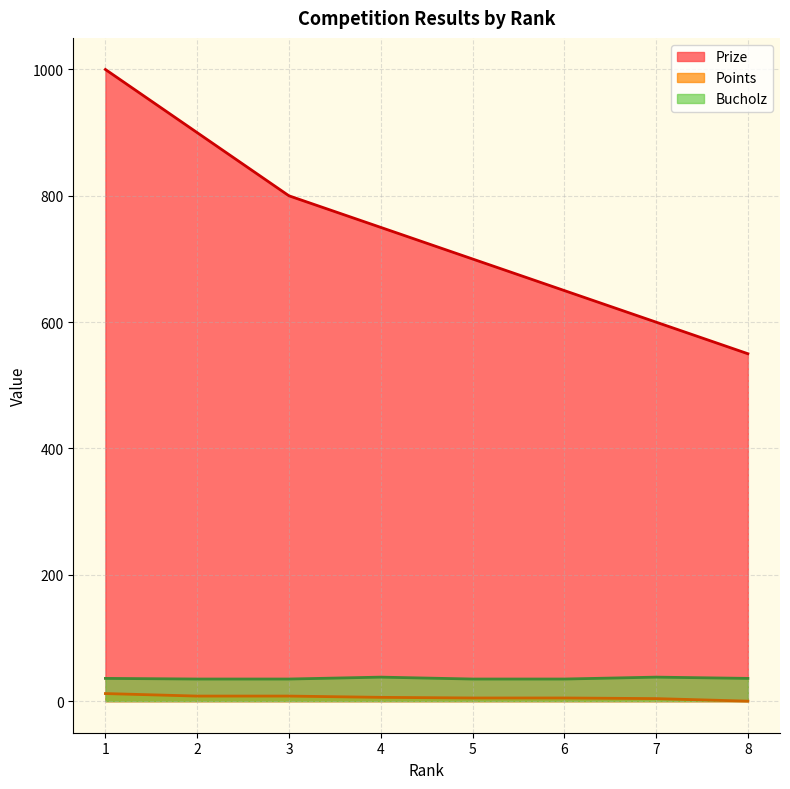

Which series has the largest total across all categories?

Prize